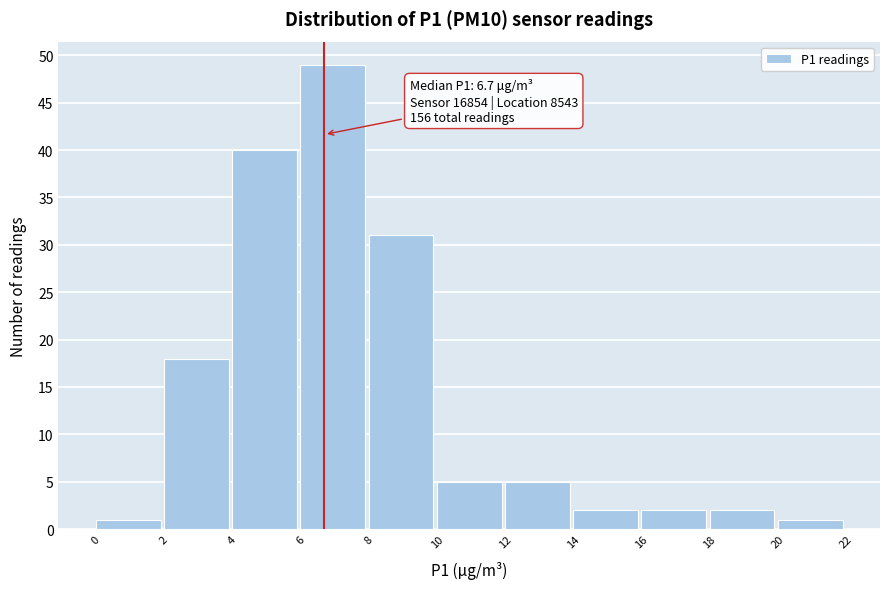

Which range on the x-axis has the tallest bar?

6 to 8